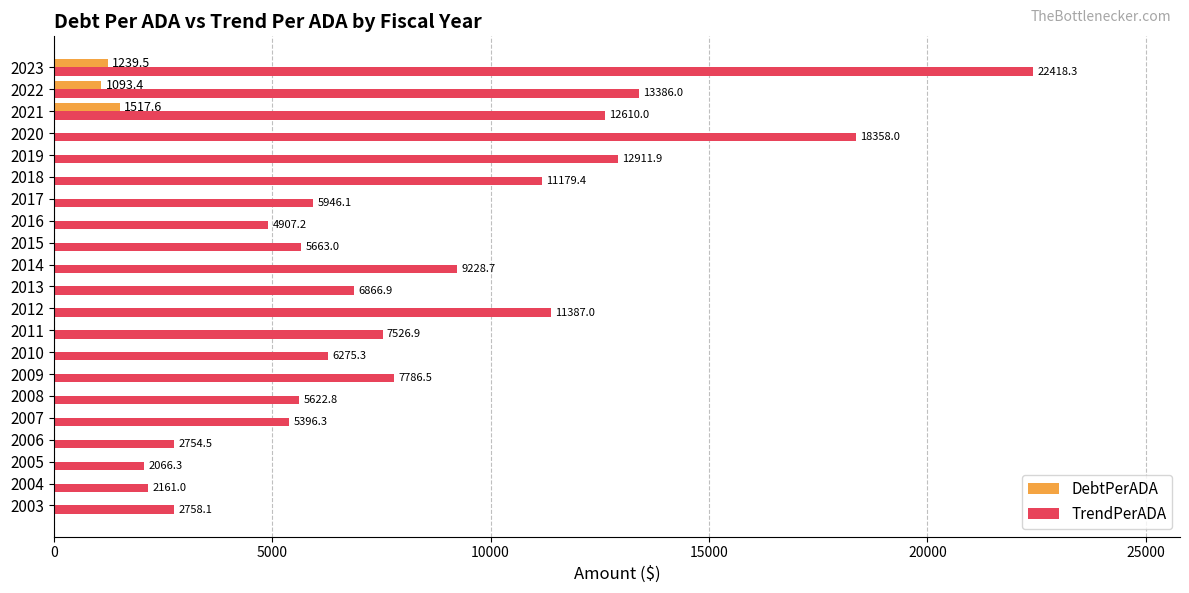

Which category has the highest value in the DebtPerADA series?

2021